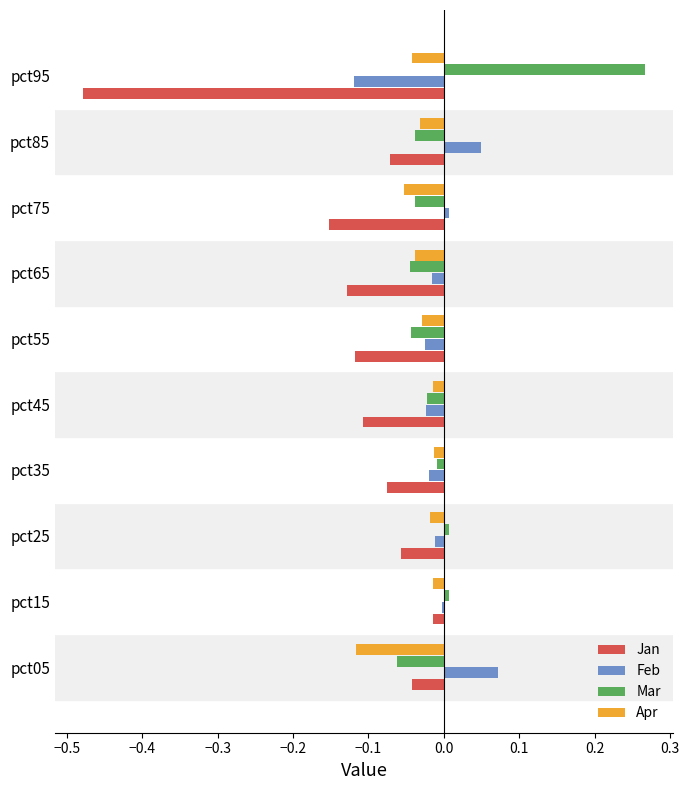

Is the value of Jan at pct45 greater than the value of Feb at pct75?

No